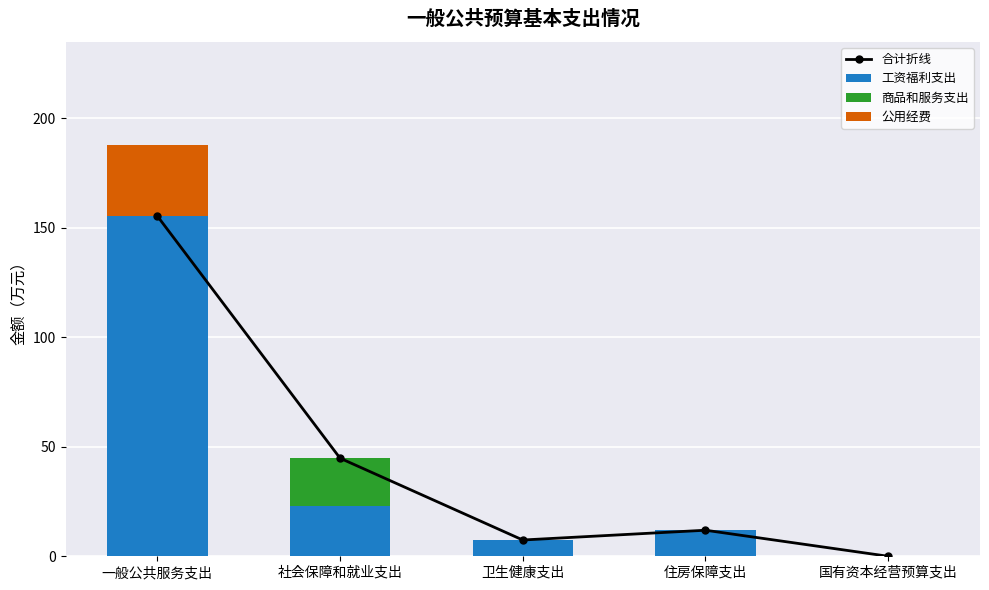

Reading left to right, transcribe all the data shown in this chart.

合计折线: 155.4	44.8	7.4	11.9	0.0
工资福利支出: 155.4	23.0	7.4	11.9	0.0
商品和服务支出: 0.0	21.8	0.0	0.0	0.0
公用经费: 32.5	0.0	0.0	0.0	0.0